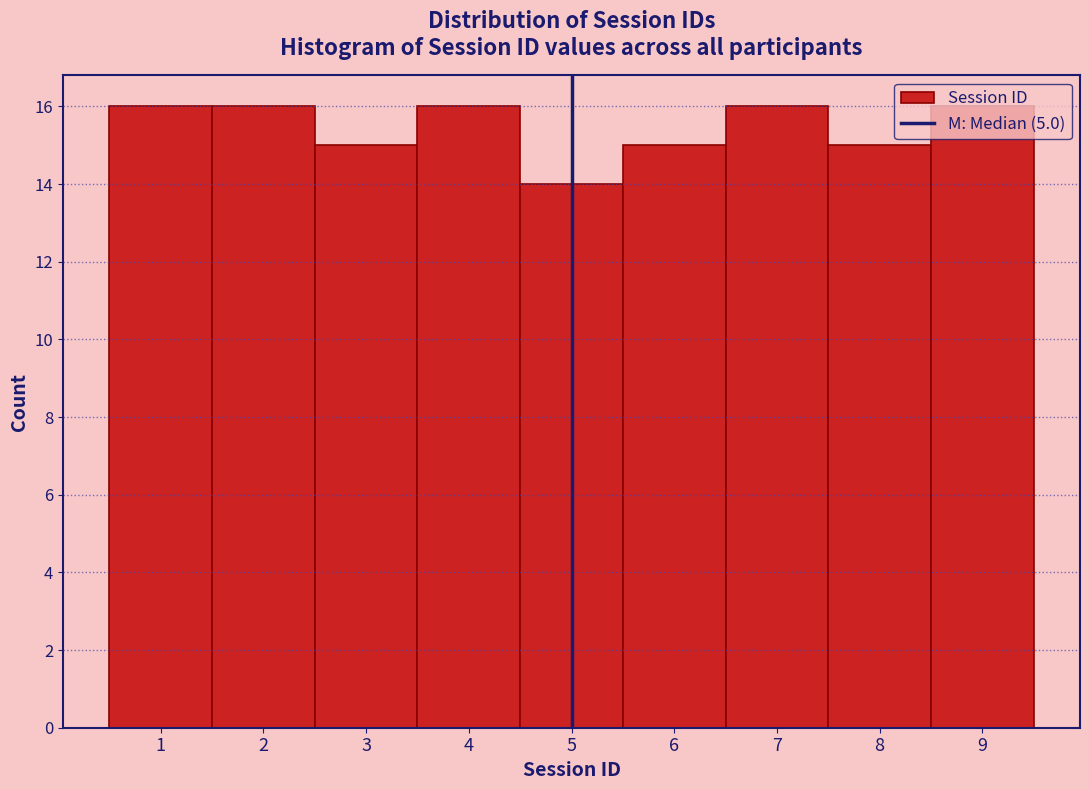

Reading left to right, list every bar in this chart as the range it spans on the x-axis followed by its height. The values are not printed on the chart, so give them approximately, as read against the axis.

0.5 to 1.5: 16
1.5 to 2.5: 16
2.5 to 3.5: 15
3.5 to 4.5: 16
4.5 to 5.5: 14
5.5 to 6.5: 15
6.5 to 7.5: 16
7.5 to 8.5: 15
8.5 to 9.5: 16